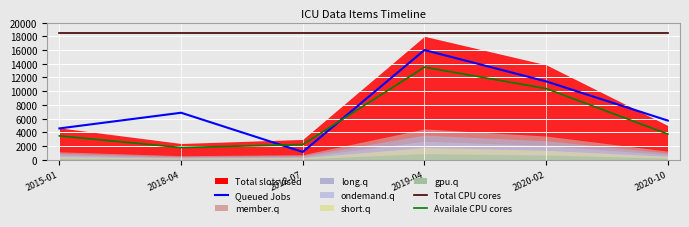

Where does the Queued Jobs series first go above 6857?

2018-04